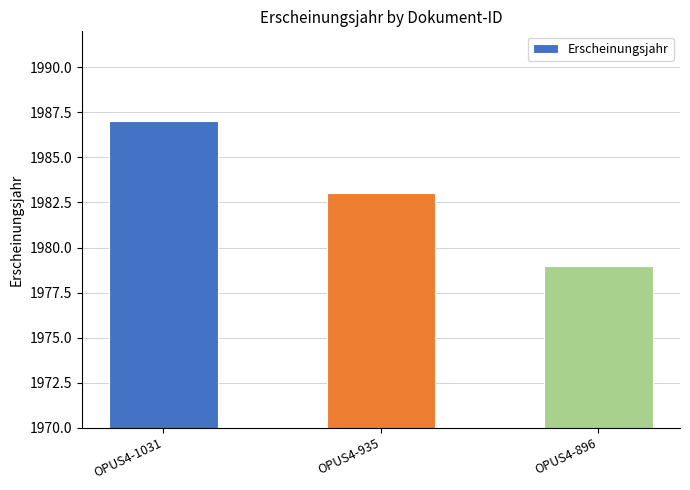

The chart shows a value of 1102 at OPUS4-896. True or false?

False